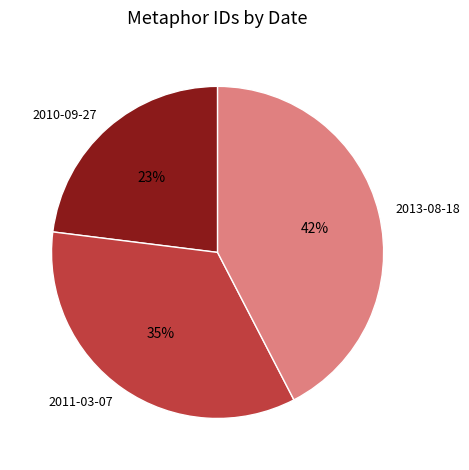

Combined, do 2011-03-07 and 2013-08-18 account for over 50%?

Yes